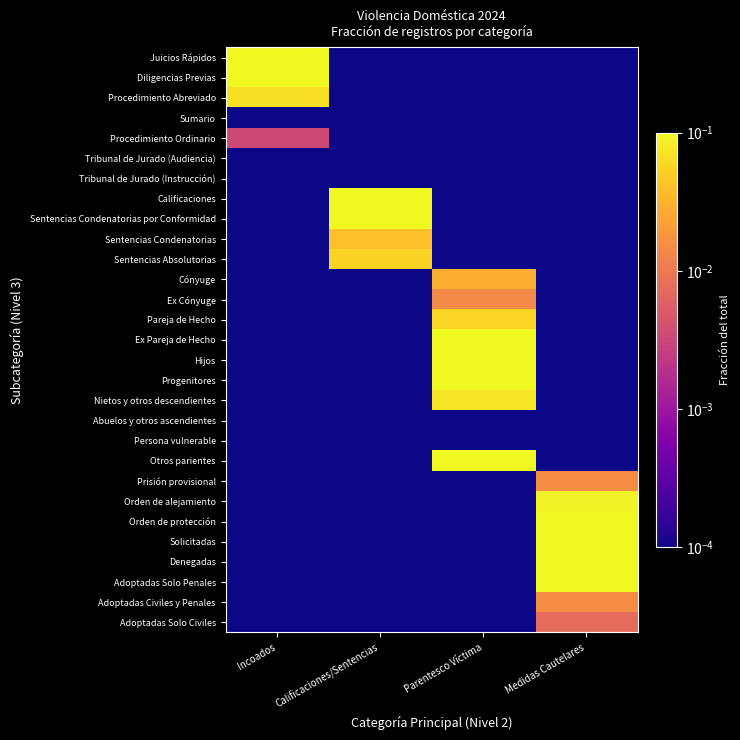

At how many categories does at least one series exceed 0?

4